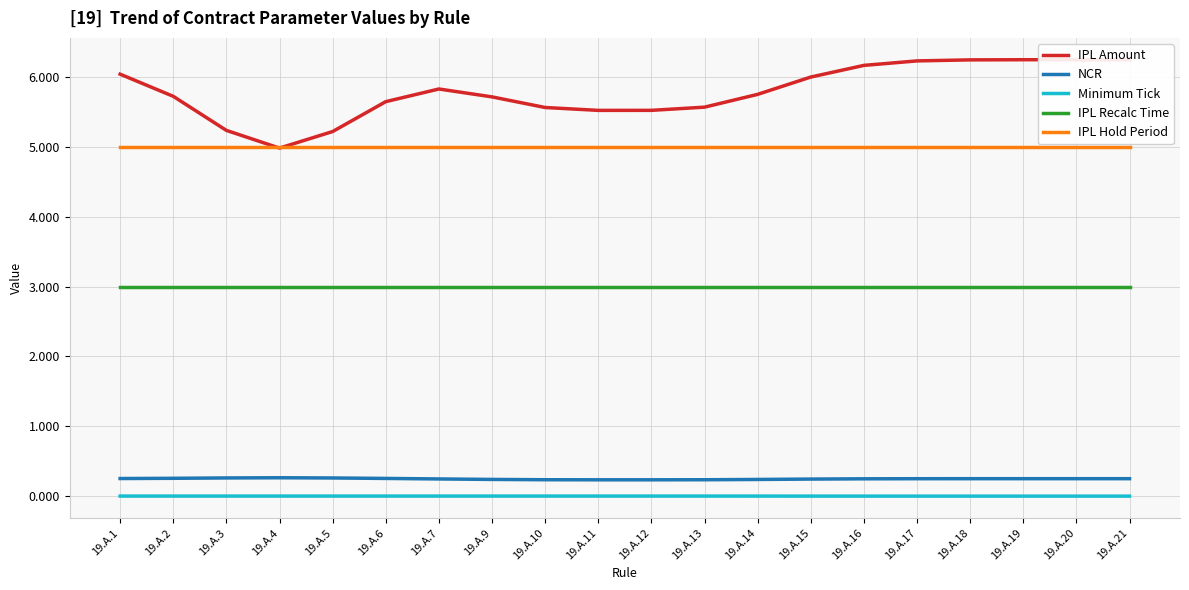

Rank the series by their maximum value, from lowest to highest.

Minimum Tick, NCR, IPL Recalc Time, IPL Hold Period, IPL Amount